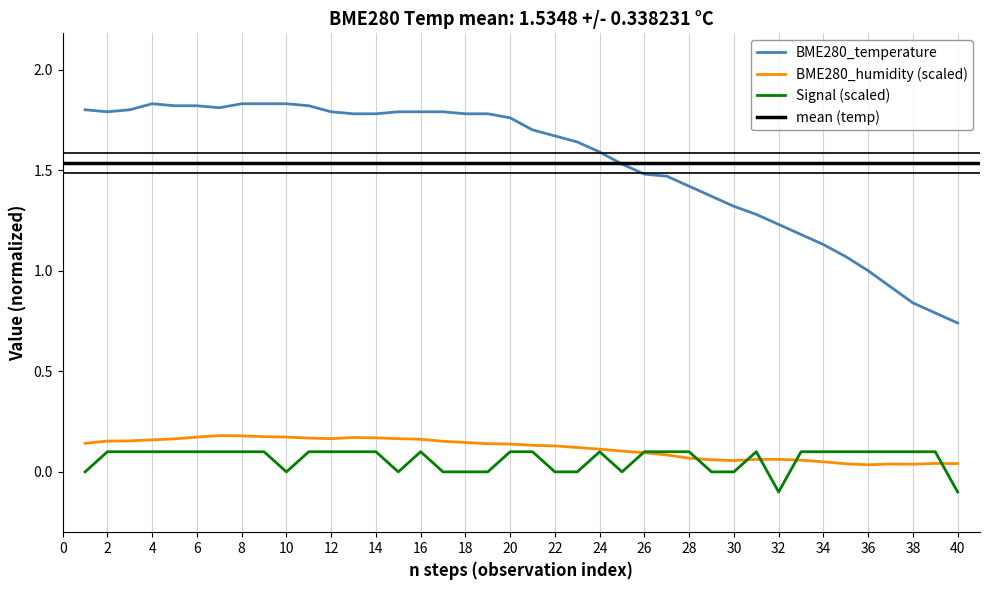

How many negative values does the Signal series have?

2